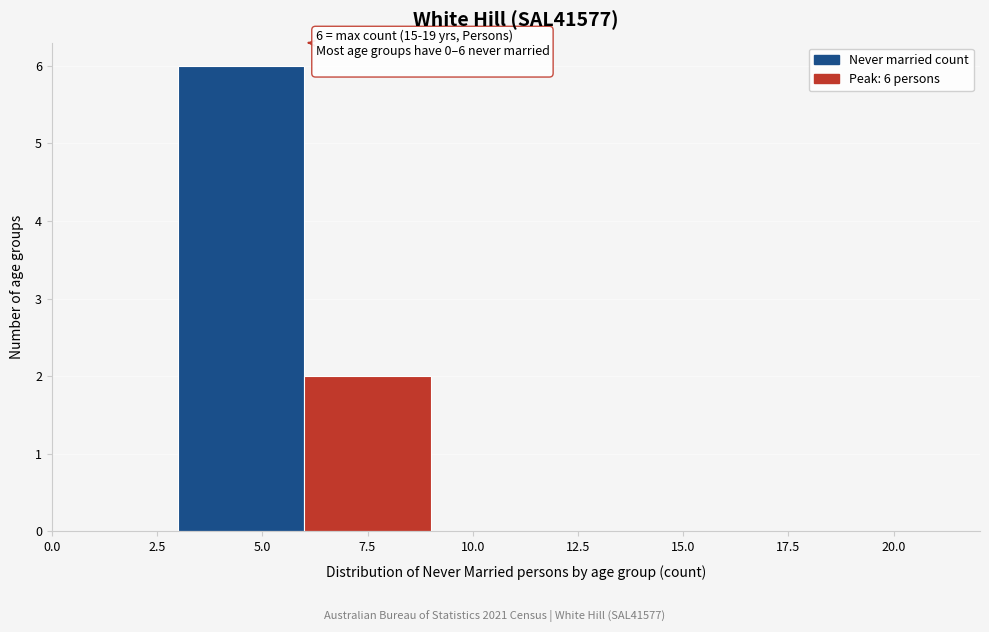

Over which range of the x-axis is the bar tallest?

3 to 6